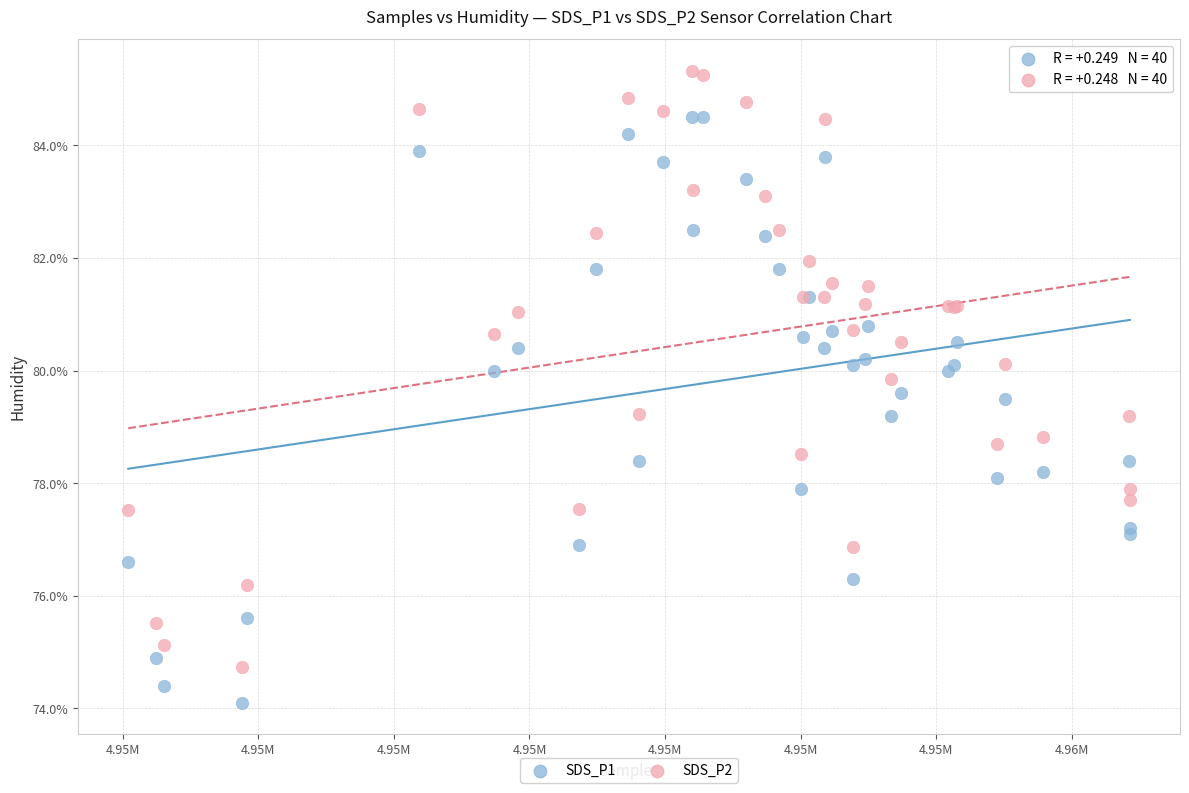

Which series reaches the maximum Y coordinate?

SDS_P2